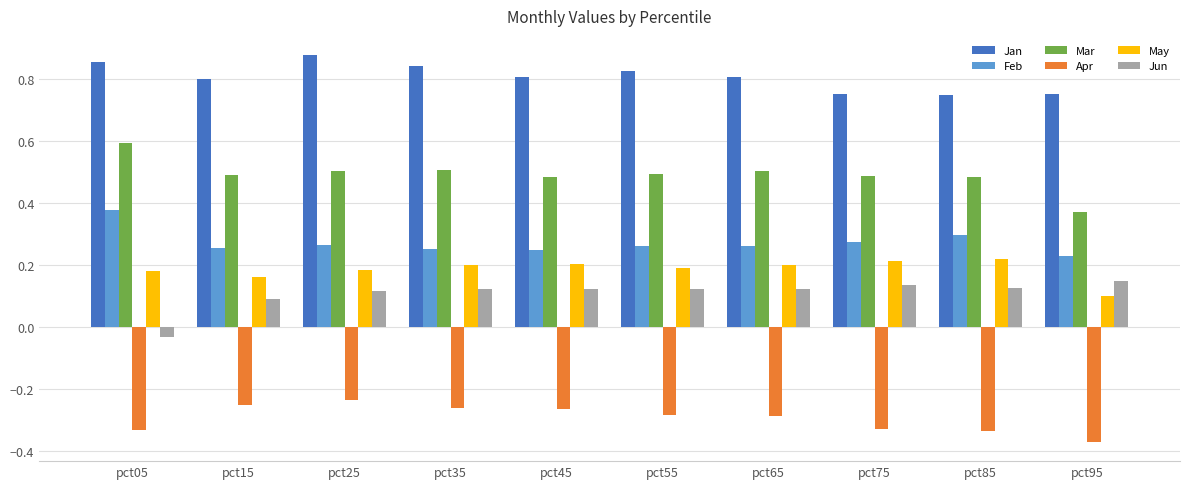

What is the difference between the highest and lowest values at pct05?

1.2